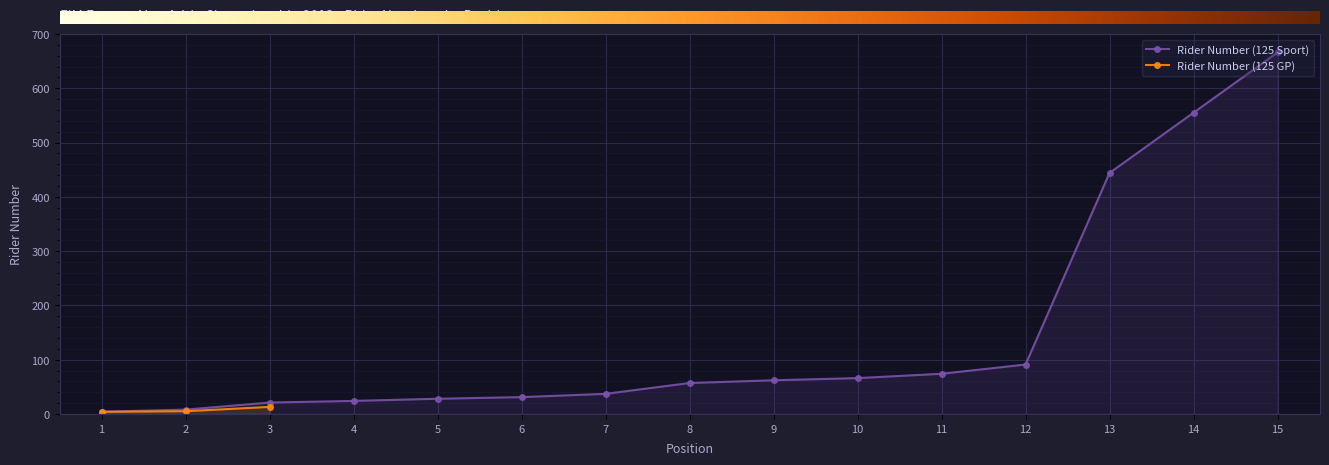

True or false: Rider Number (125 Sport) has a value of 36 at 12.

False